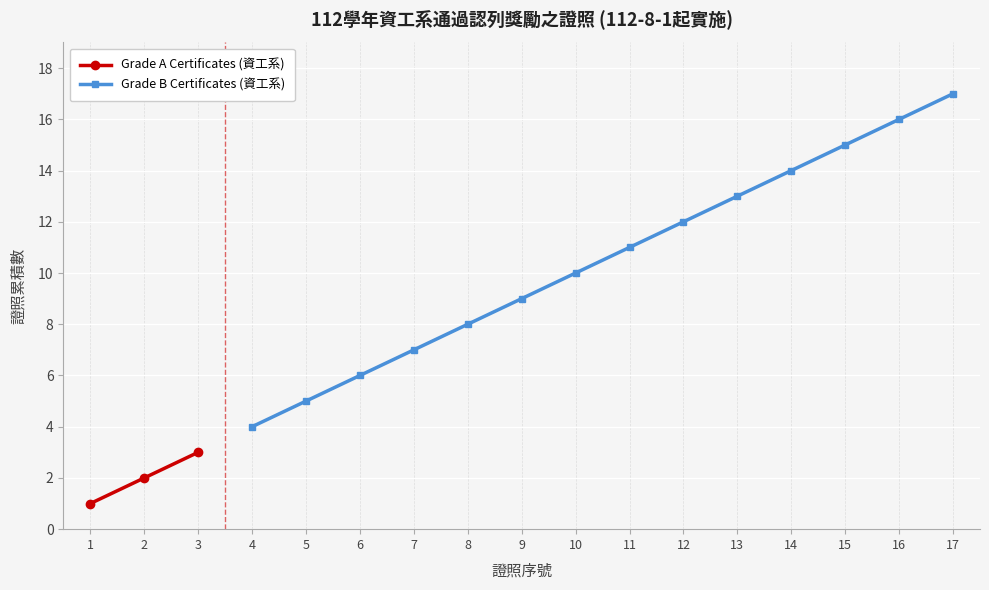

Reading left to right, list all the values displayed in this chart.

1=1	2=2	3=3	4=4	5=5	6=6	7=7	8=8	9=9	10=10	11=11	12=12	13=13	14=14	15=15	16=16	17=17